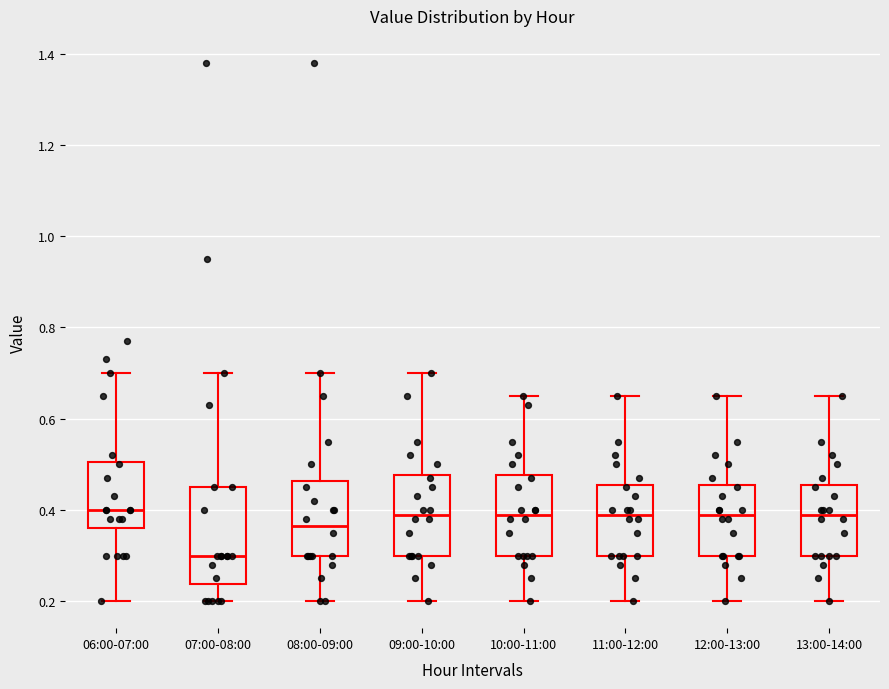

Where is the upper edge of the box for 12:00-13:00 on the y-axis? The values are not printed on the chart, so give them approximately, as read against the axis.

0.46